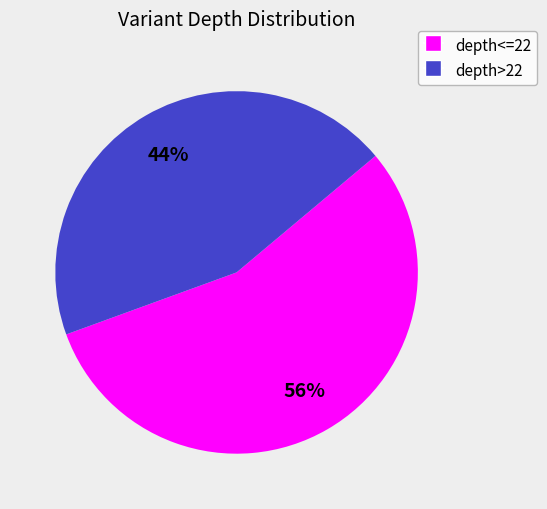

Does any single category account for the majority?

Yes